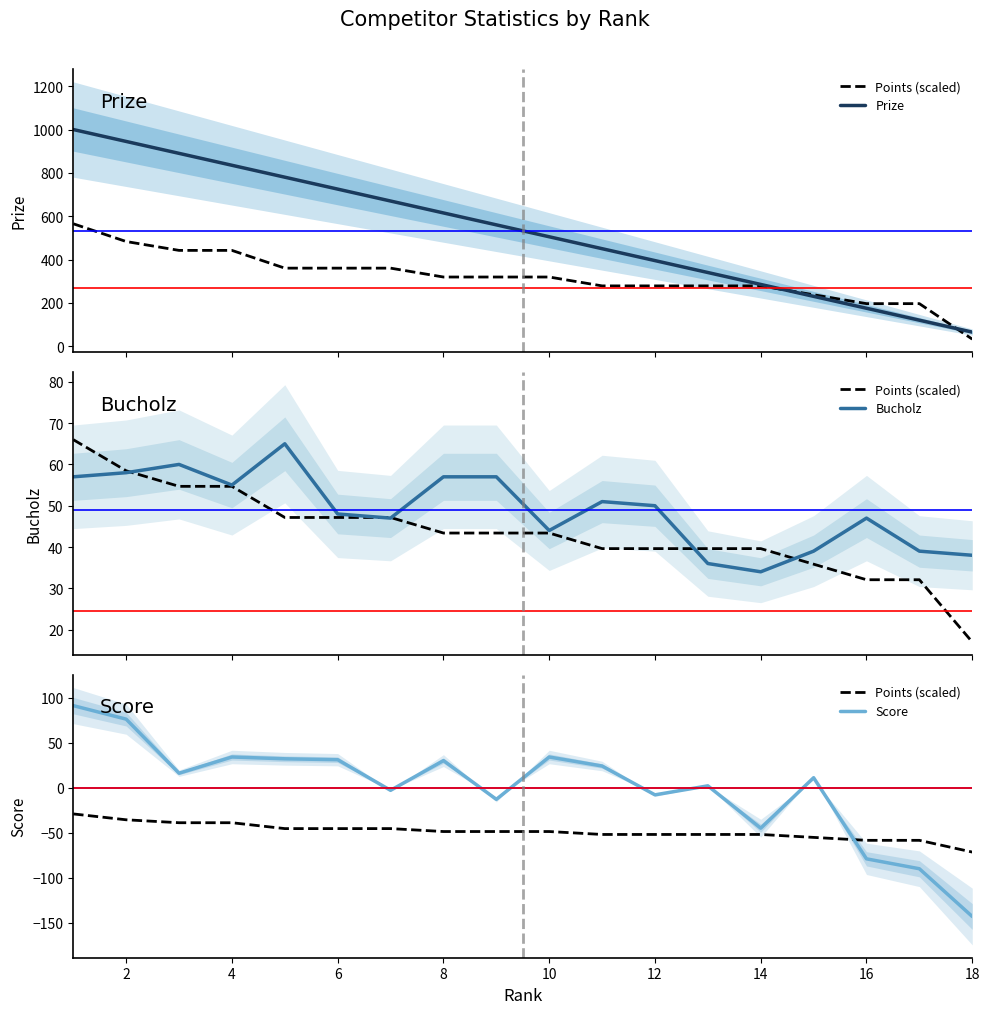

How many series are shown in this chart?

4